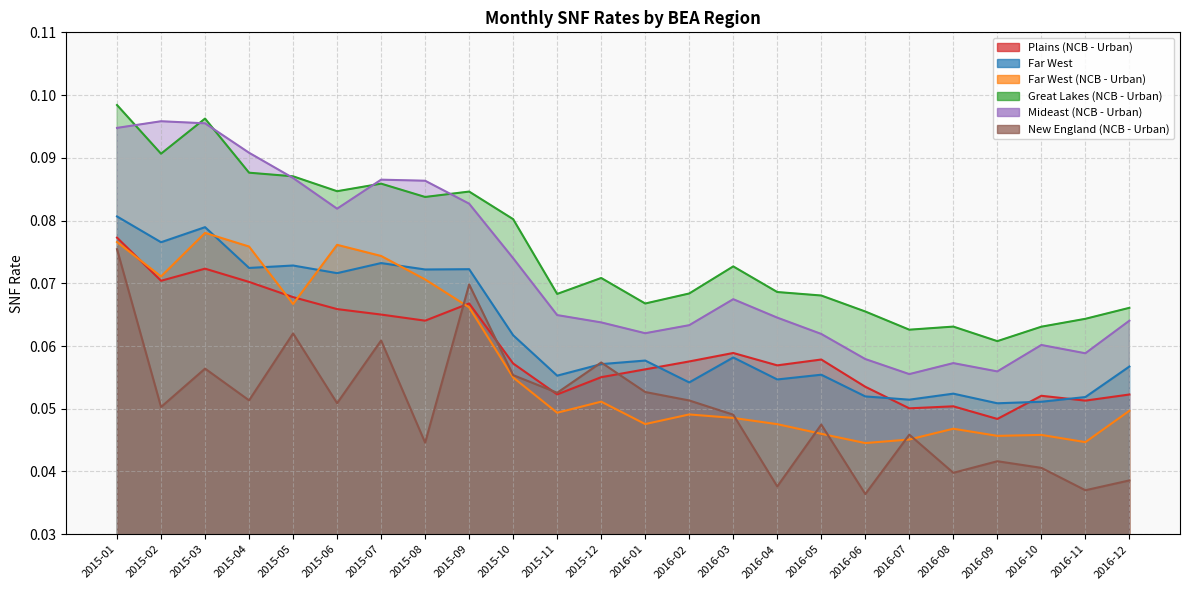

What is the average value of the New England (NCB - Urban) series?

0.1